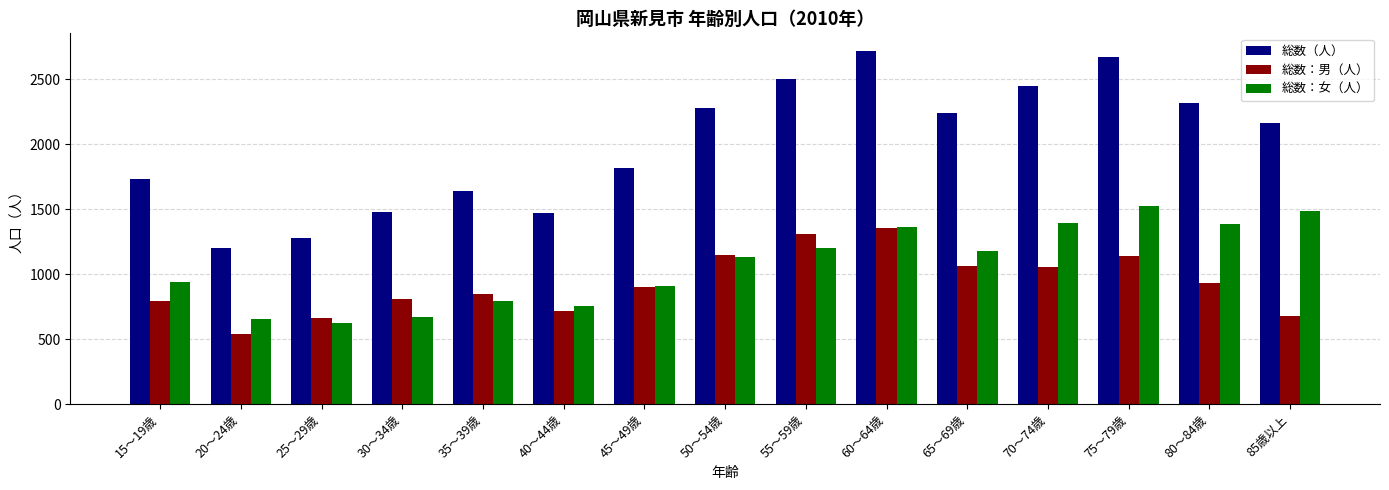

Which series has the widest spread of values?

総数（人）